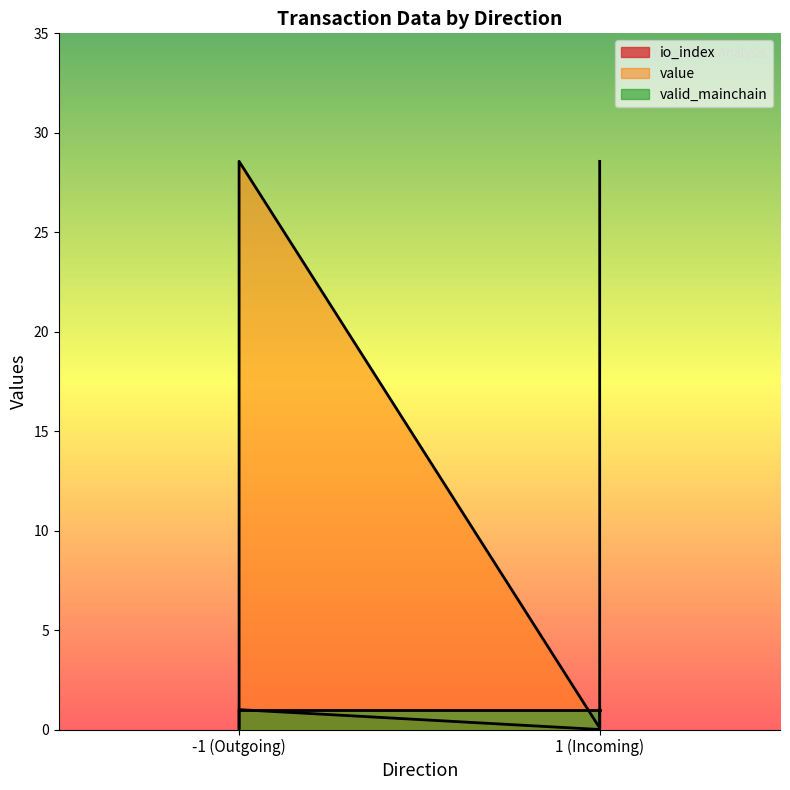

Between -1 (Outgoing) and 1 (Incoming), which series saw the biggest shift?

value